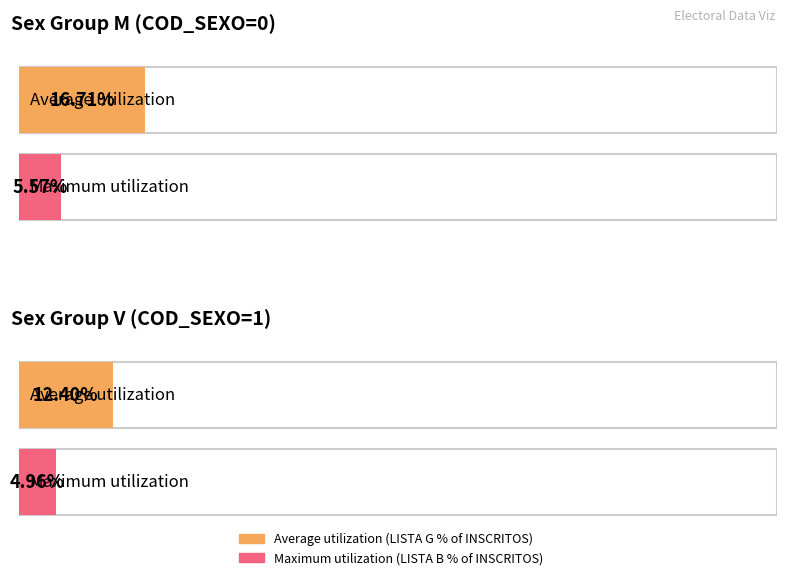

What position from the left is COD_SEXO 0 (M)?

1